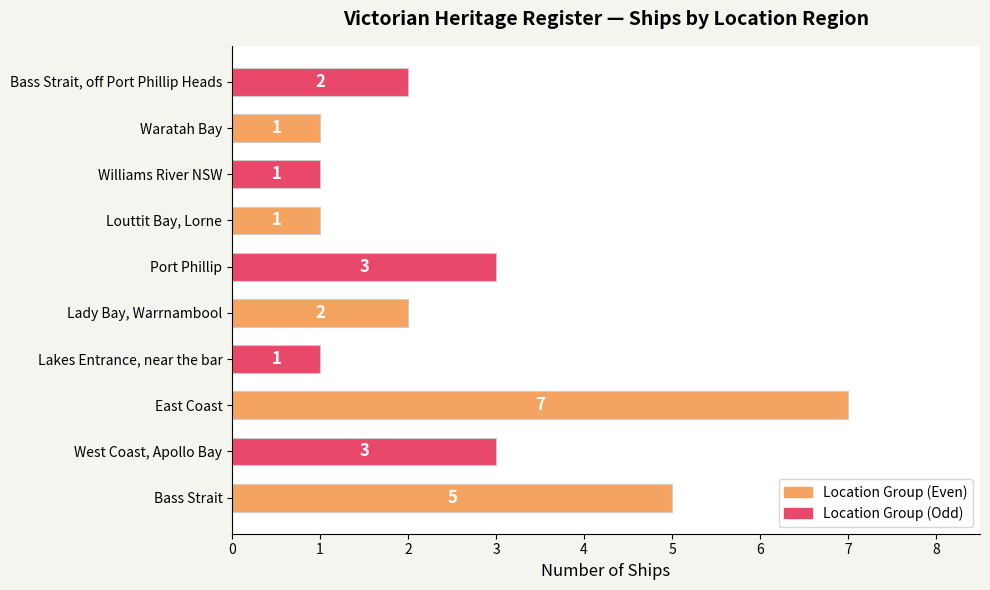

What is the ratio of the value at Bass Strait to the value at East Coast?

0.7